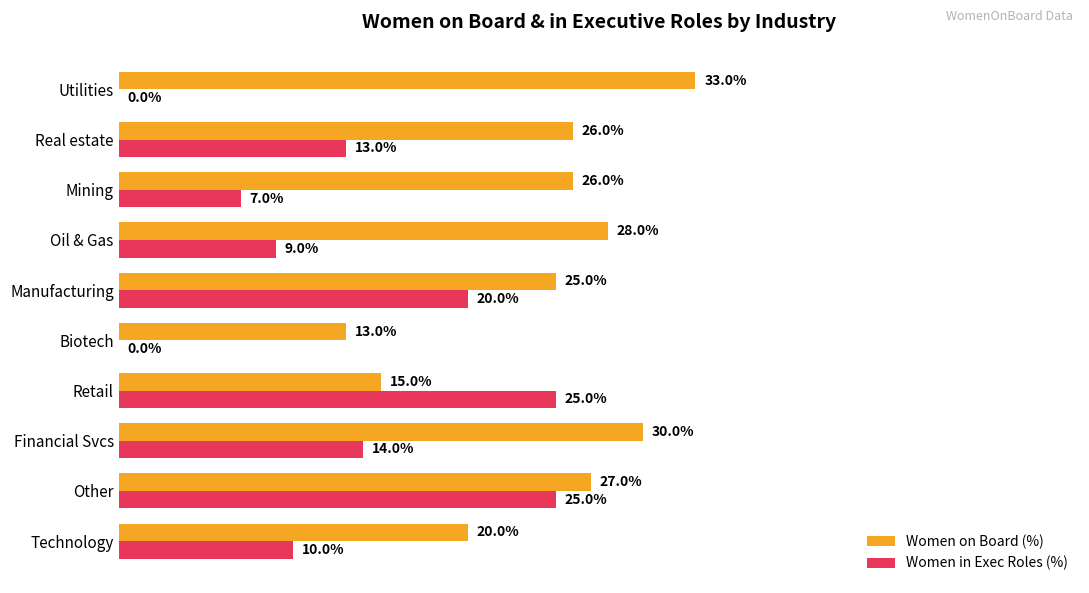

What are all the series names shown in the legend?

Women on Board (%), Women in Exec Roles (%)